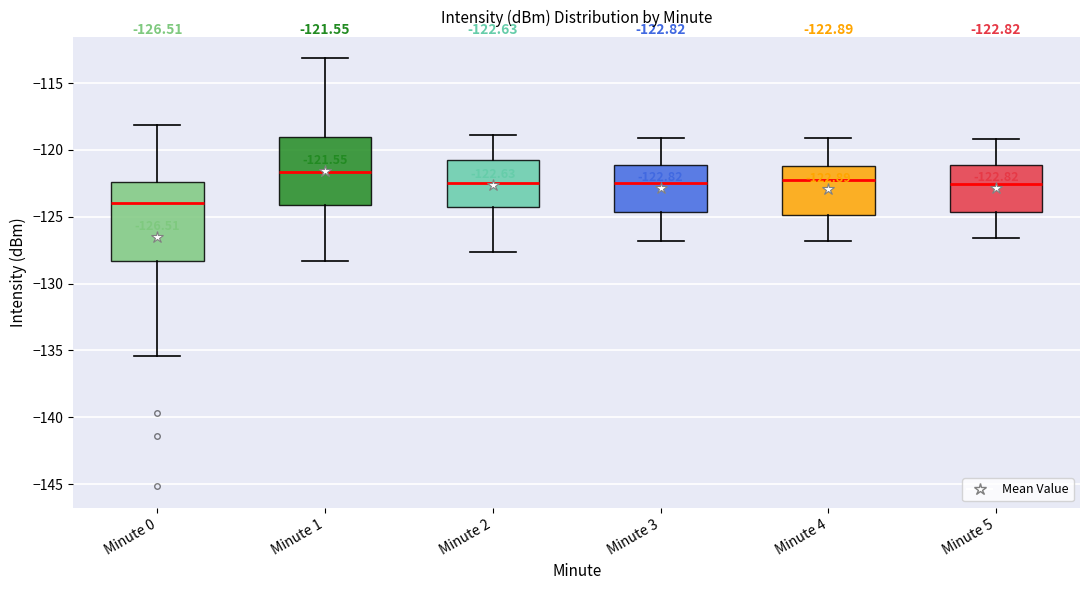

Comparing the boxes themselves (not the whiskers), which one is the tallest?

Minute 0